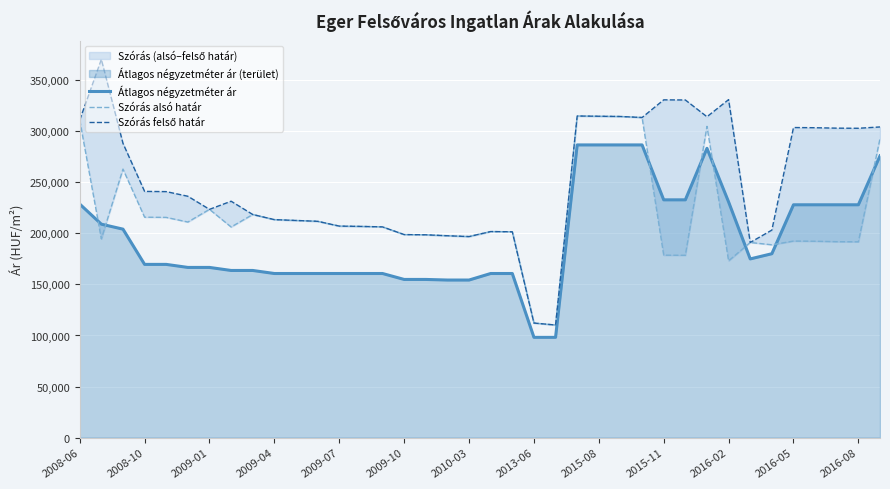

At how many categories does at least one series exceed 266076?

16